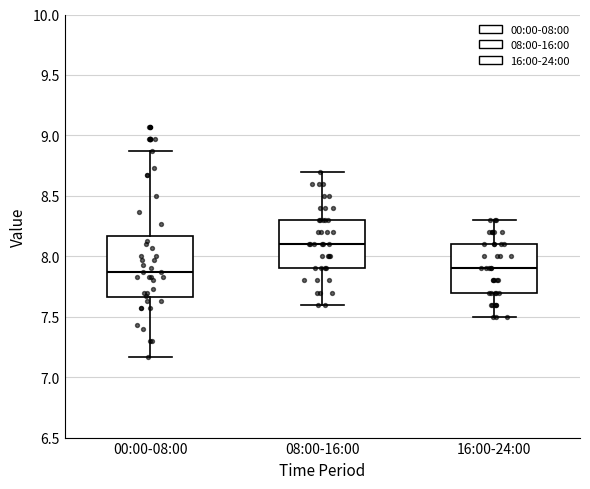

Which box has the highest median line?

08:00-16:00